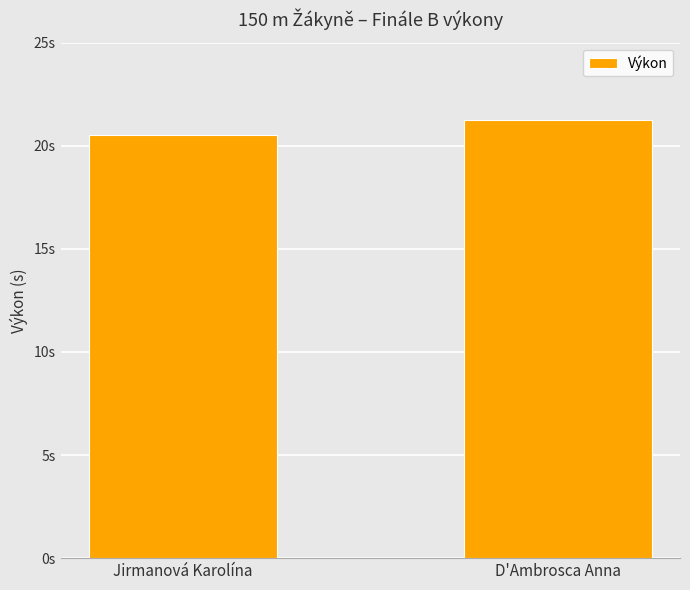

Reading left to right, transcribe all the data shown in this chart.

20.5	21.2